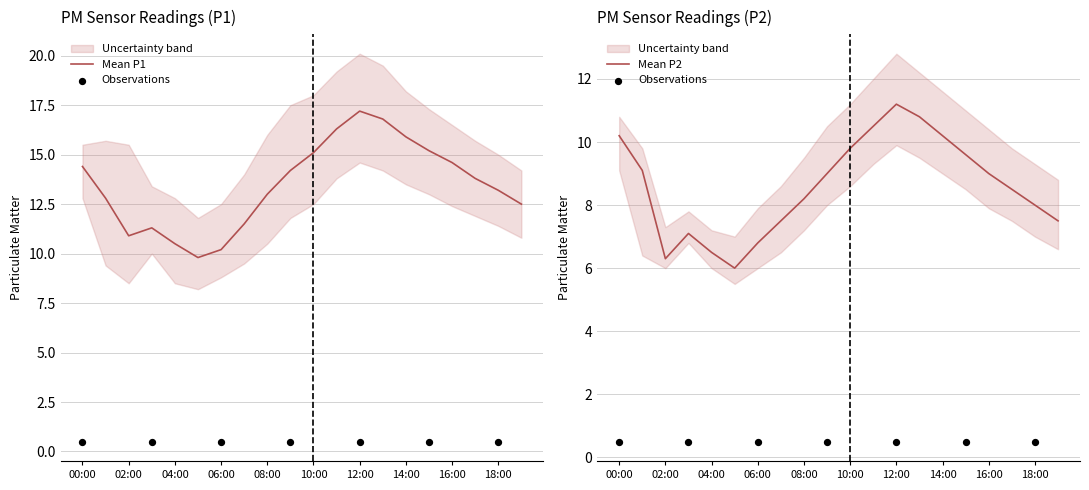

True or false: Mean P2 has a value of 15.6 at 16:00.

False